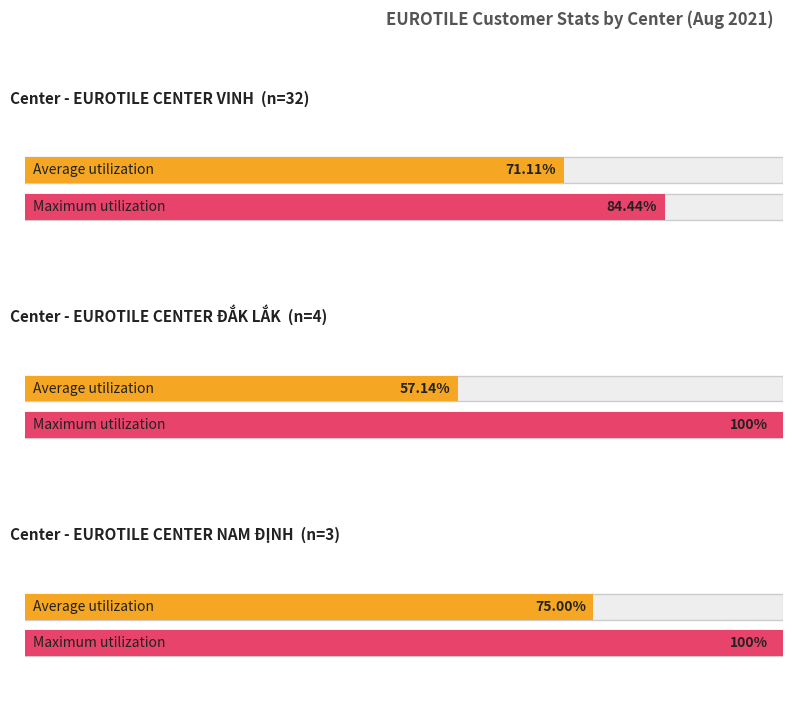

Are the bars grouped side by side (vs. stacked)?

Yes